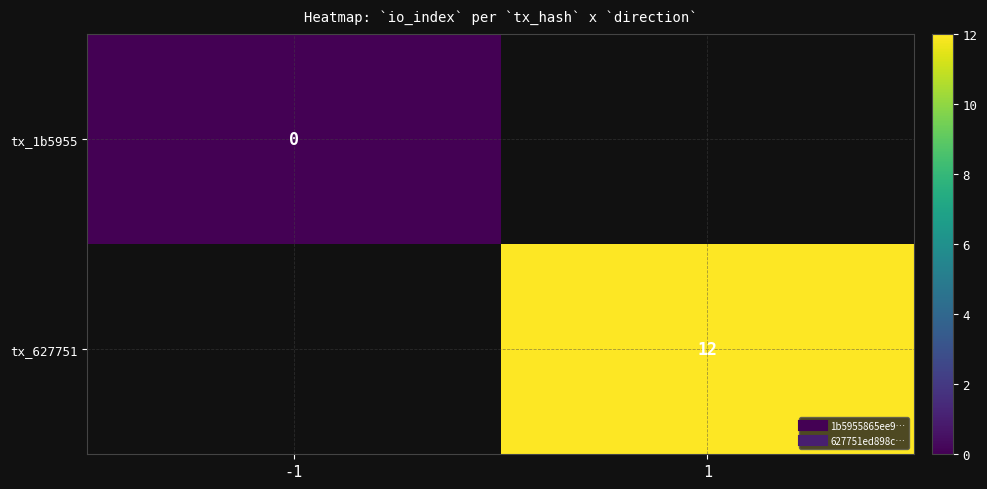

Rank the series by their average value, from lowest to highest.

tx_1b5955, tx_627751